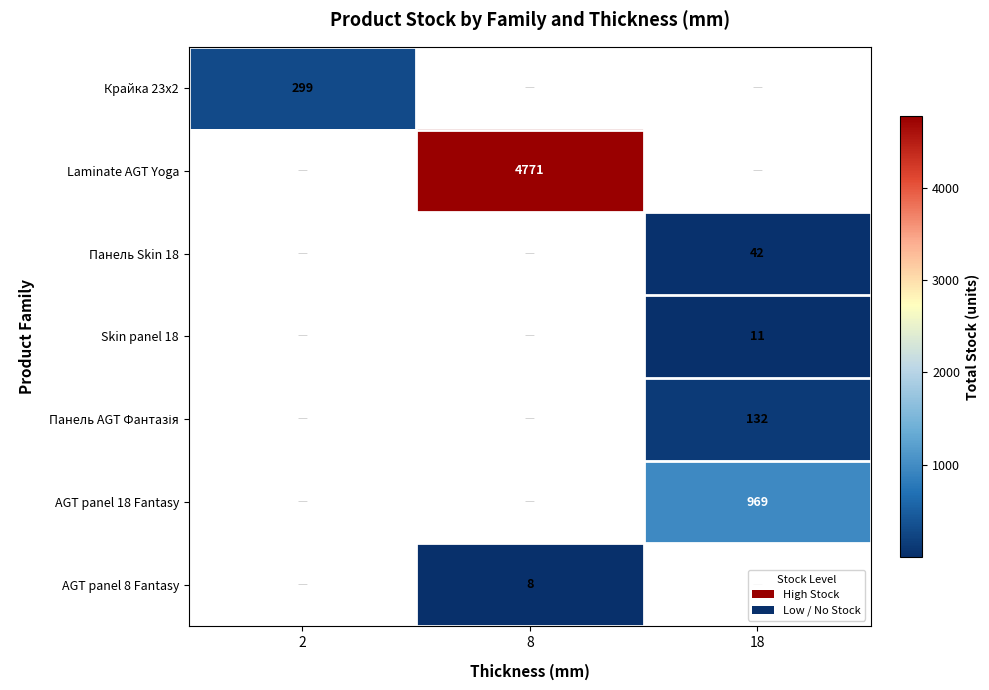

What is the maximum value shown in the chart?

4771.0